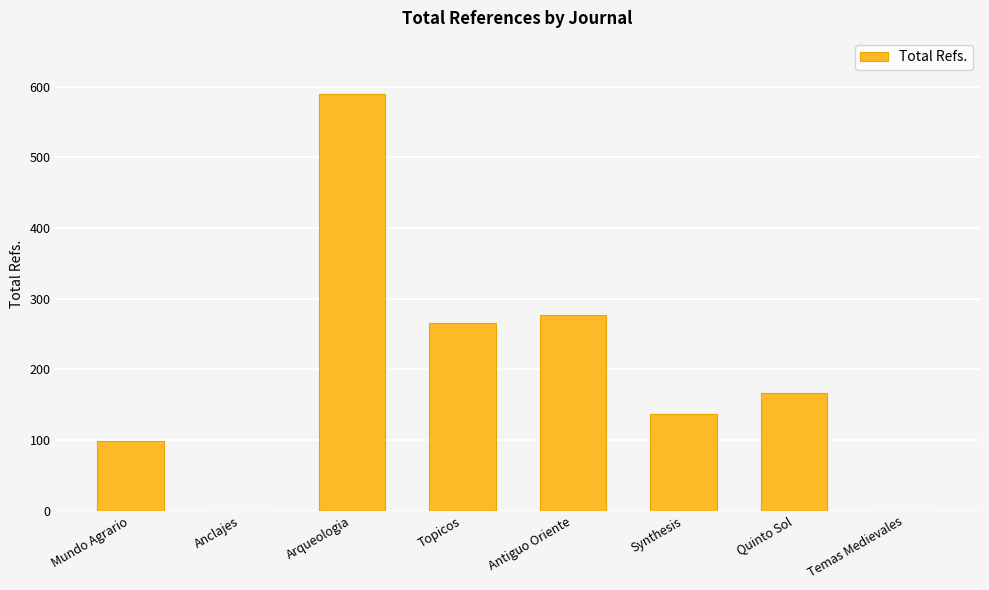

What is the greatest value displayed?

589